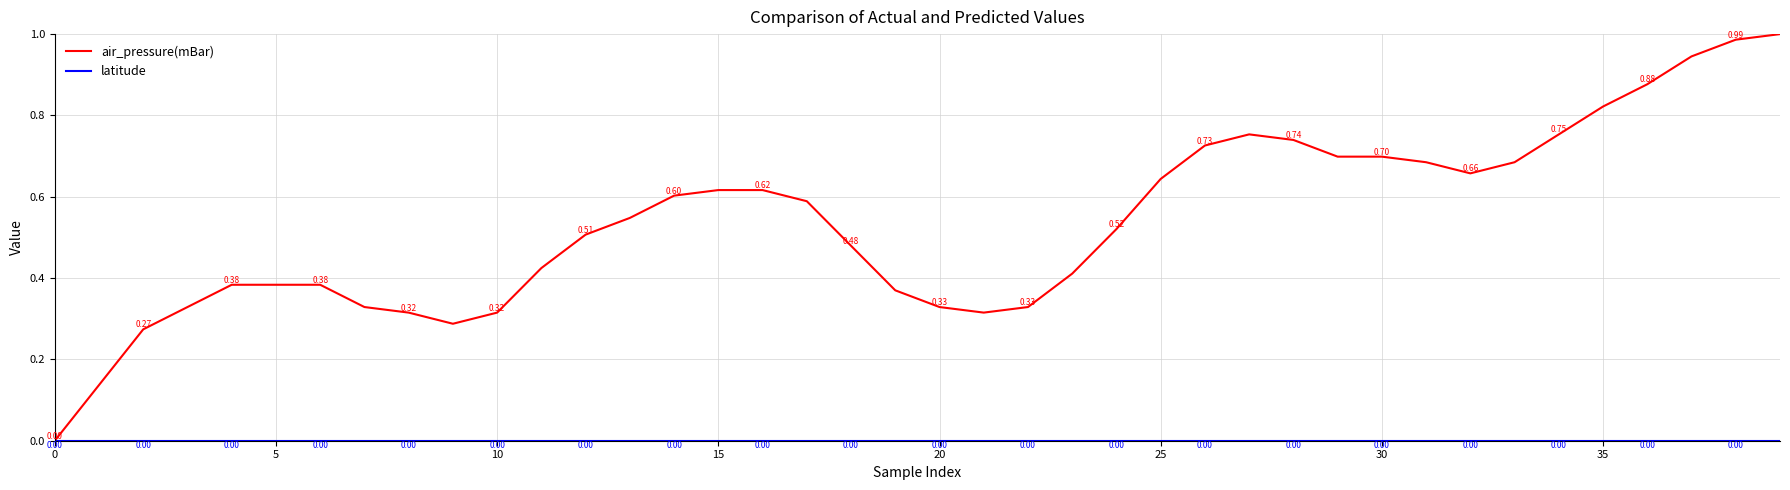

How many lines are shown in the chart?

2